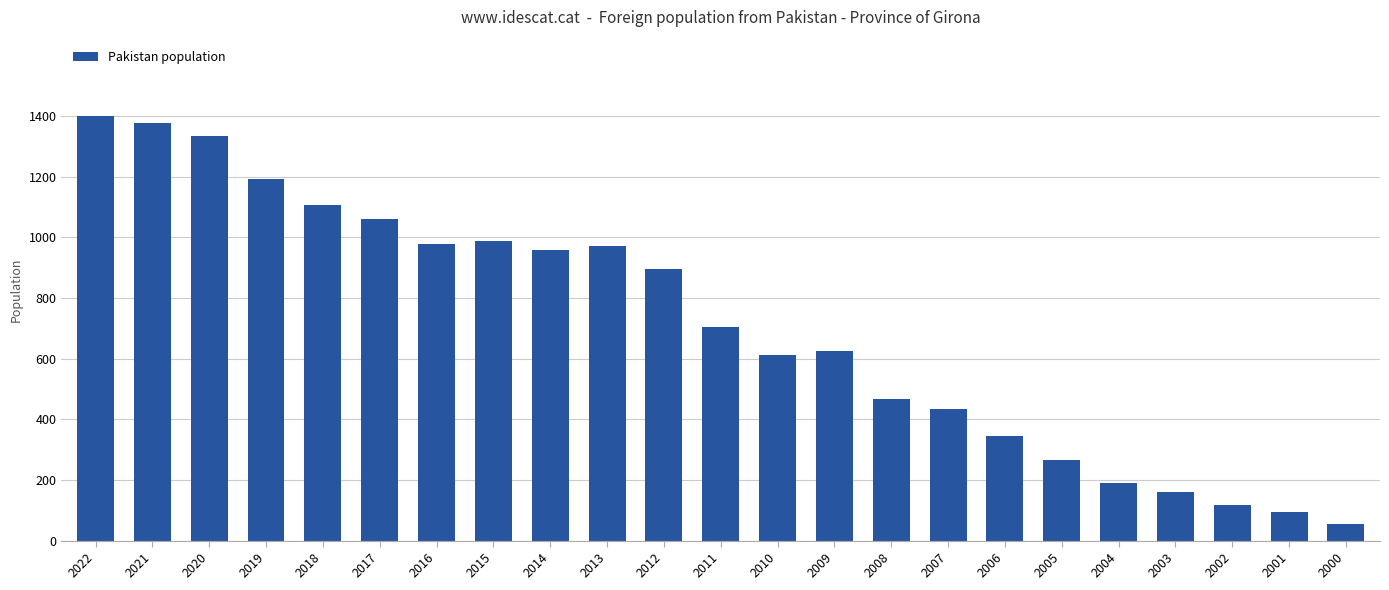

How many bars are there in total?

23